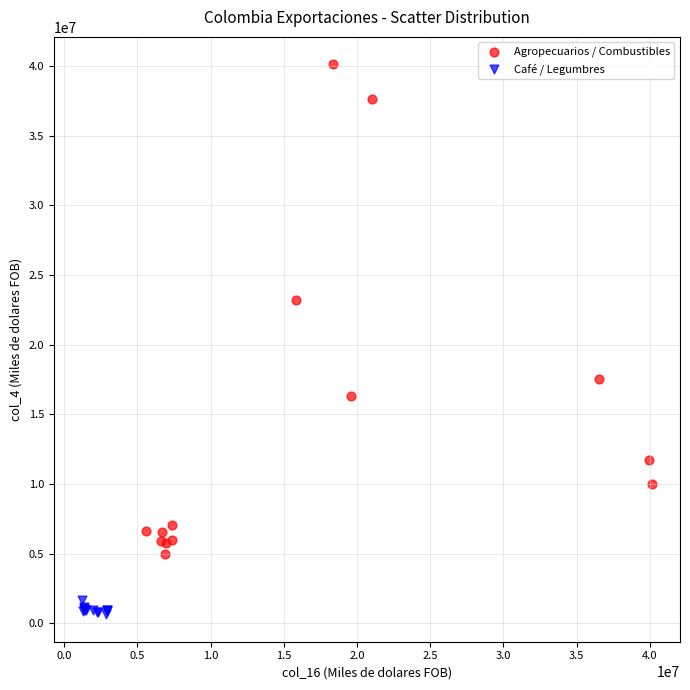

Which series contains the highest Y value?

Agropecuarios / Combustibles